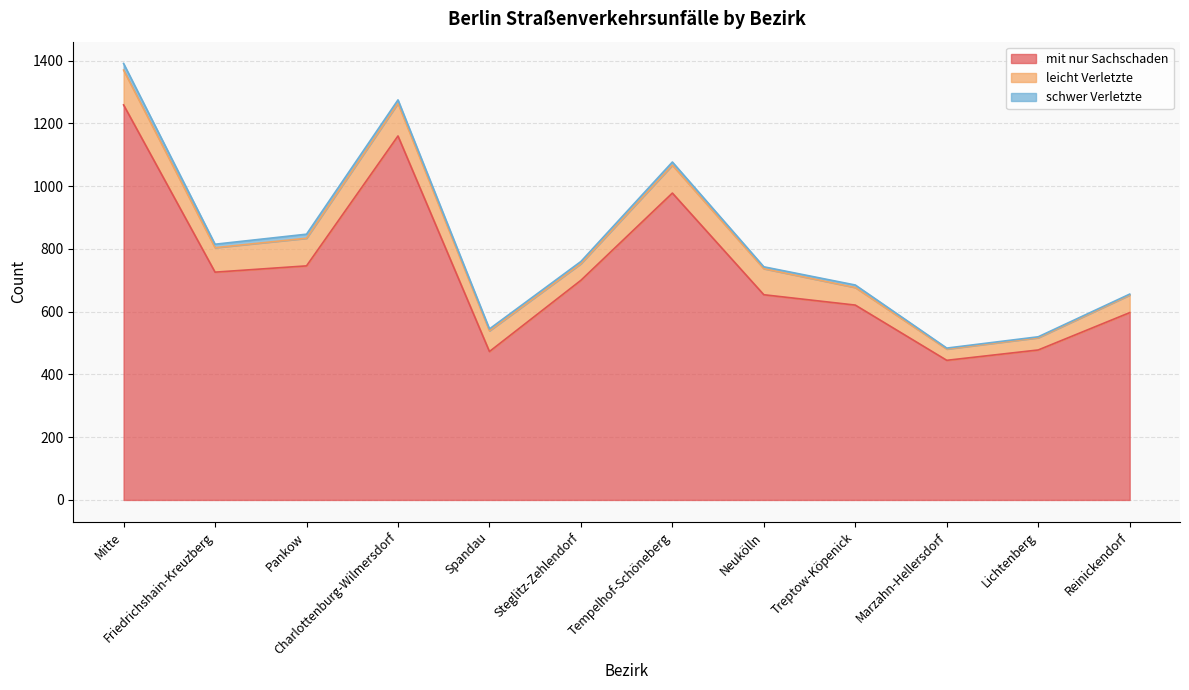

How many values in the mit nur Sachschaden series are below 700?

6